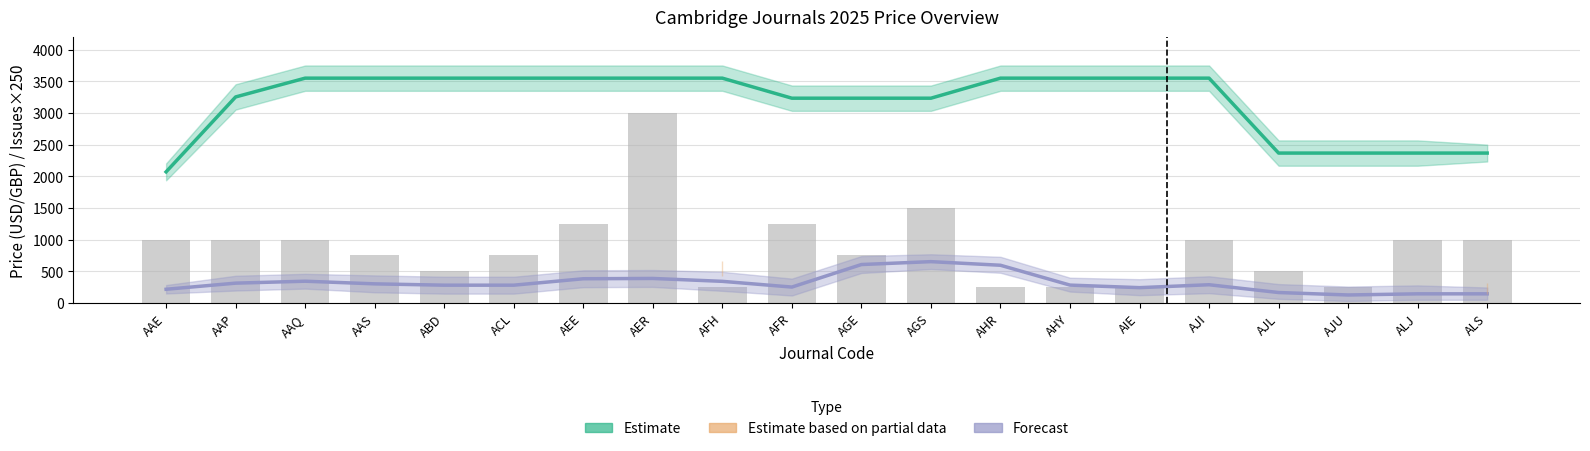

What is the sum of all Estimate values?

63540.0